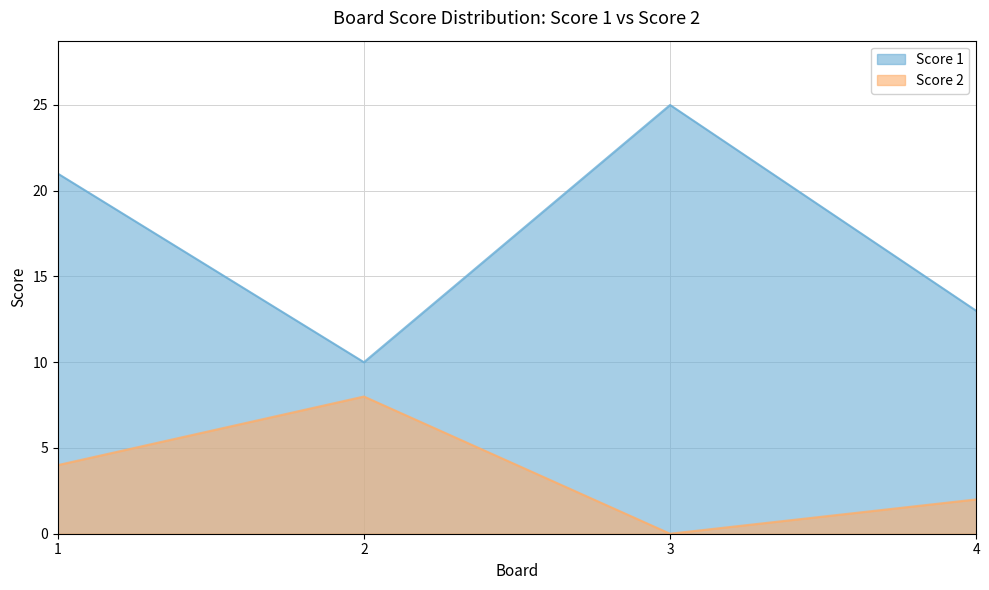

True or false: Score 1 and Score 2 intersect in this chart.

False